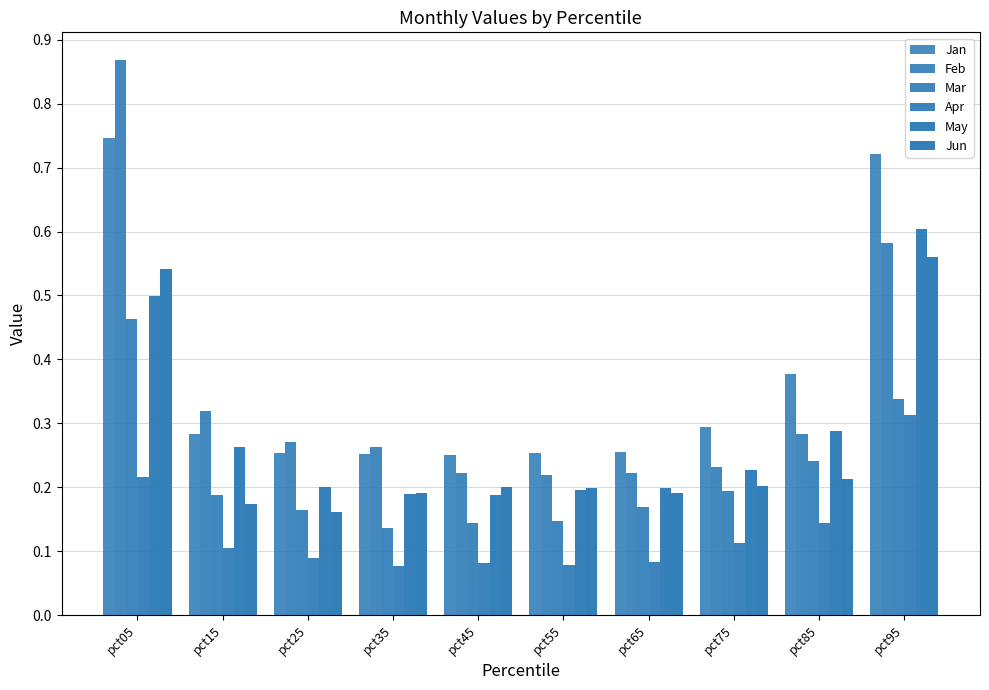

What is the value of the Mar bar at the 3rd from the left?

0.2